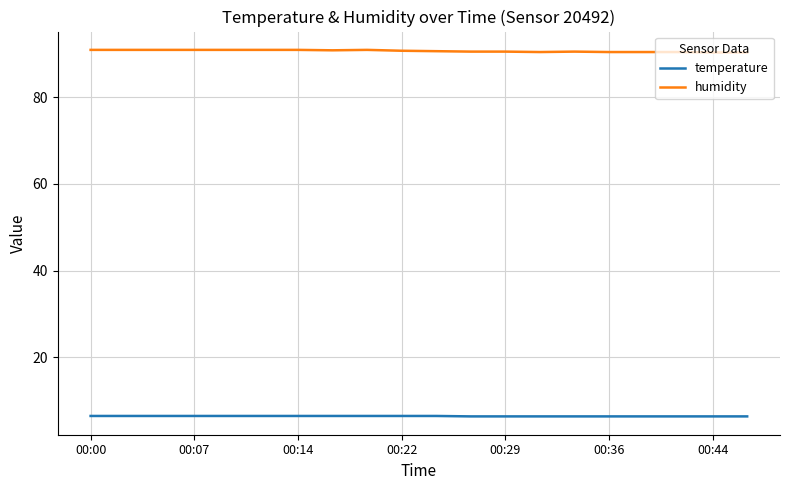

Rank the series by their maximum value, from lowest to highest.

temperature, humidity